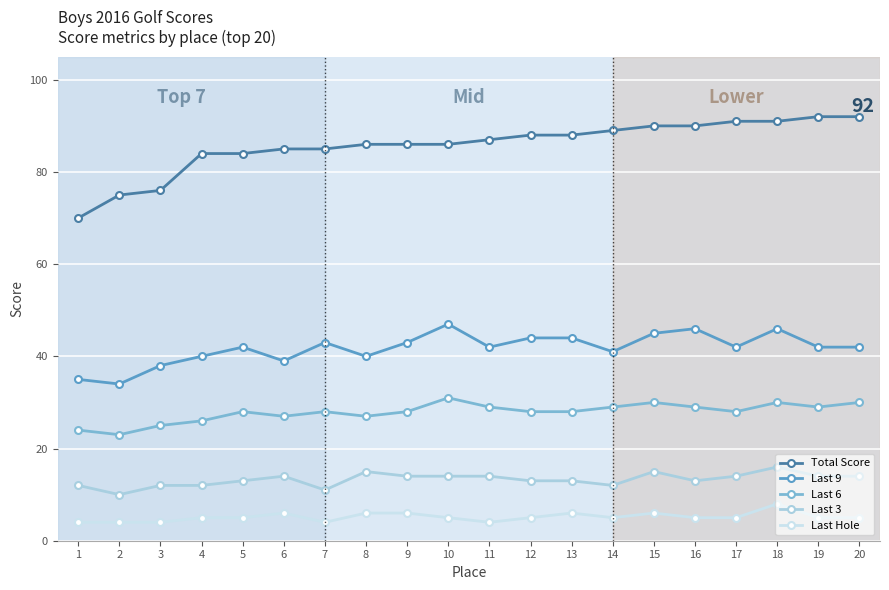

Is it true that Last 3 equals 15 at 8?

True